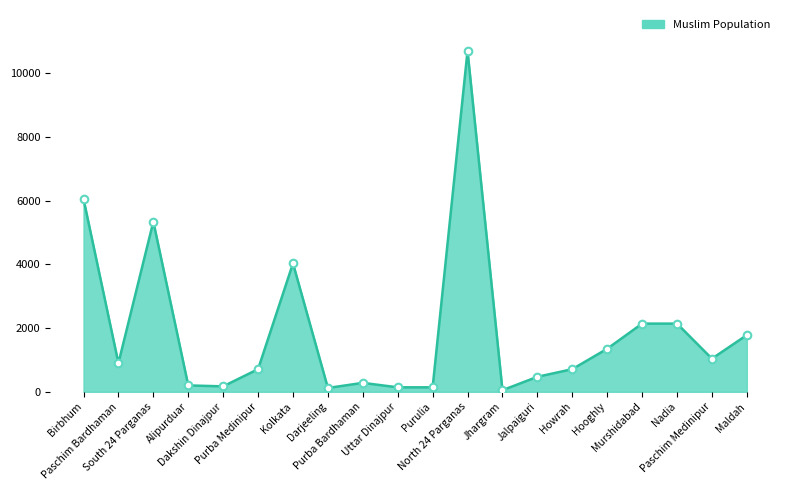

What is the change in value from Purulia to Jhargram?

-90